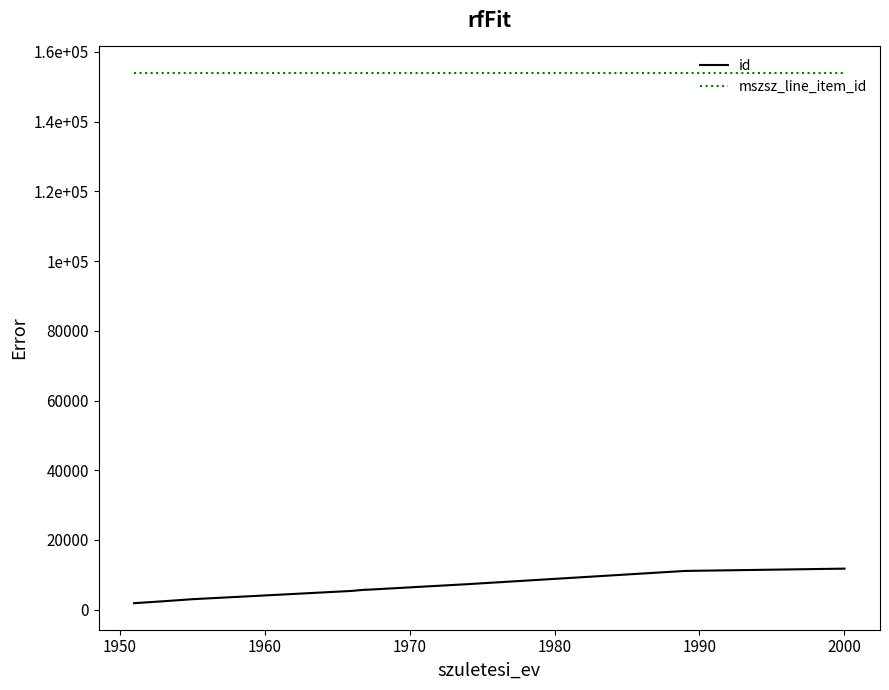

Reading left to right, list all the values displayed in this chart.

id: 1854	2410	2998	5375	5755	5699	7087	7315	11113	11775
mszsz_line_item_id: 153979	153979	153979	153979	153979	153979	153979	153979	153979	153979